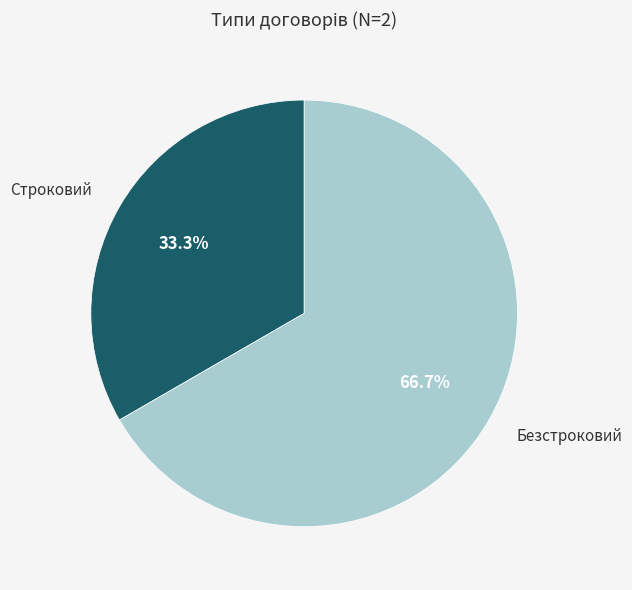

Does any single category account for the majority?

Yes